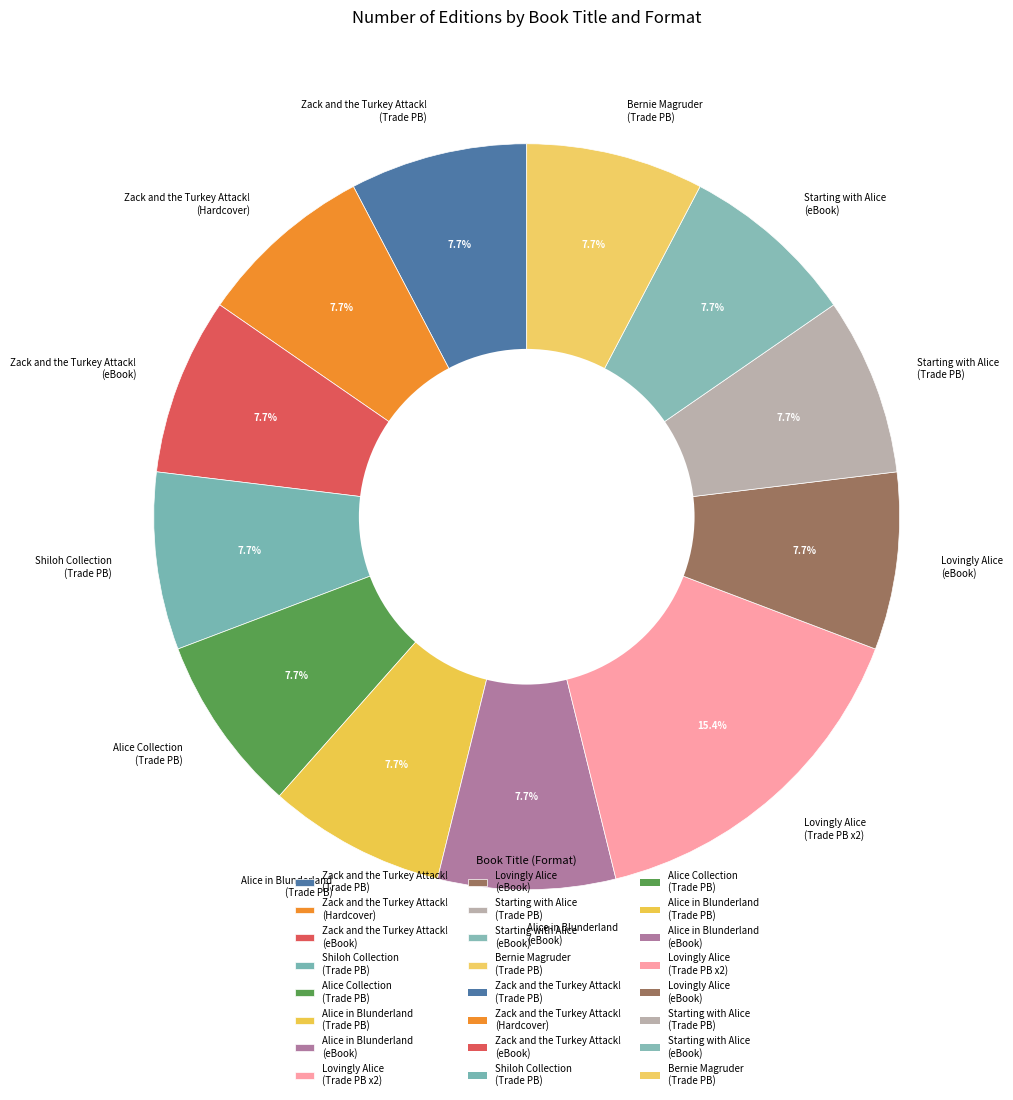

What is the ratio of the value at Bernie Magruder (Trade PB) to the value at Starting with Alice (Trade PB)?

1.0